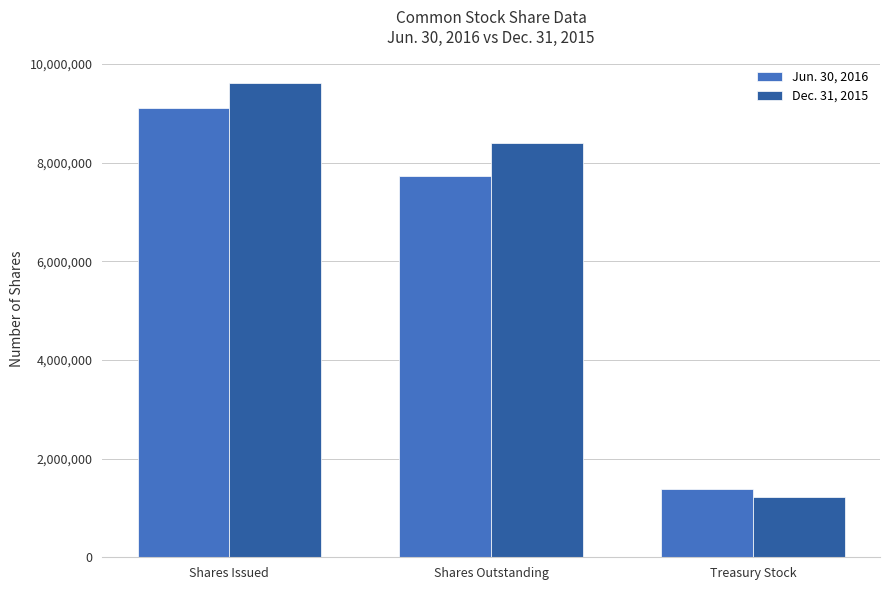

Where does the Jun. 30, 2016 series first go above 7718063?

Shares Issued